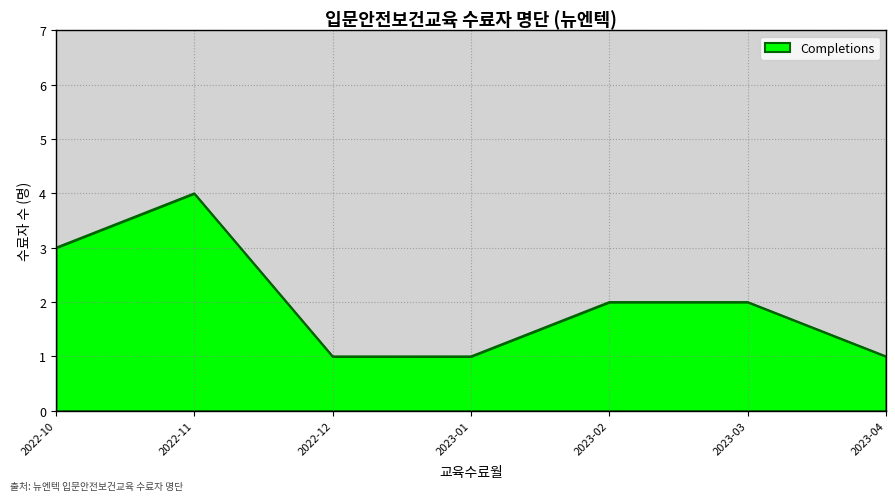

True or false: the data shows 1 at 2022-12.

True